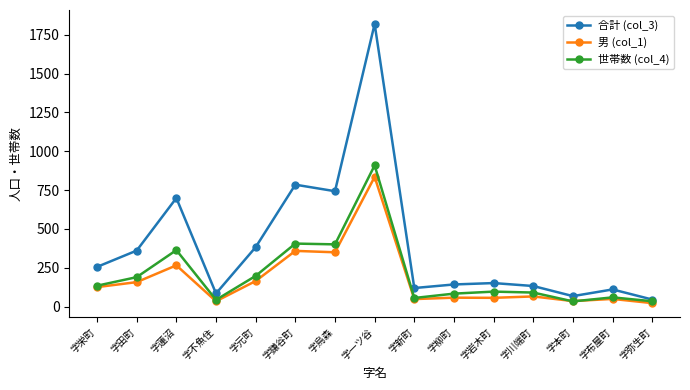

The 男 (col_1) series shows 165 at 字元町. True or false?

True